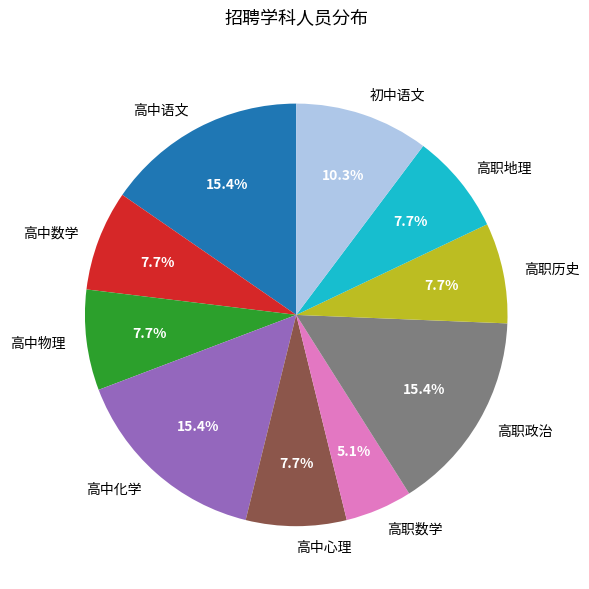

Which slice is the smallest?

高职数学